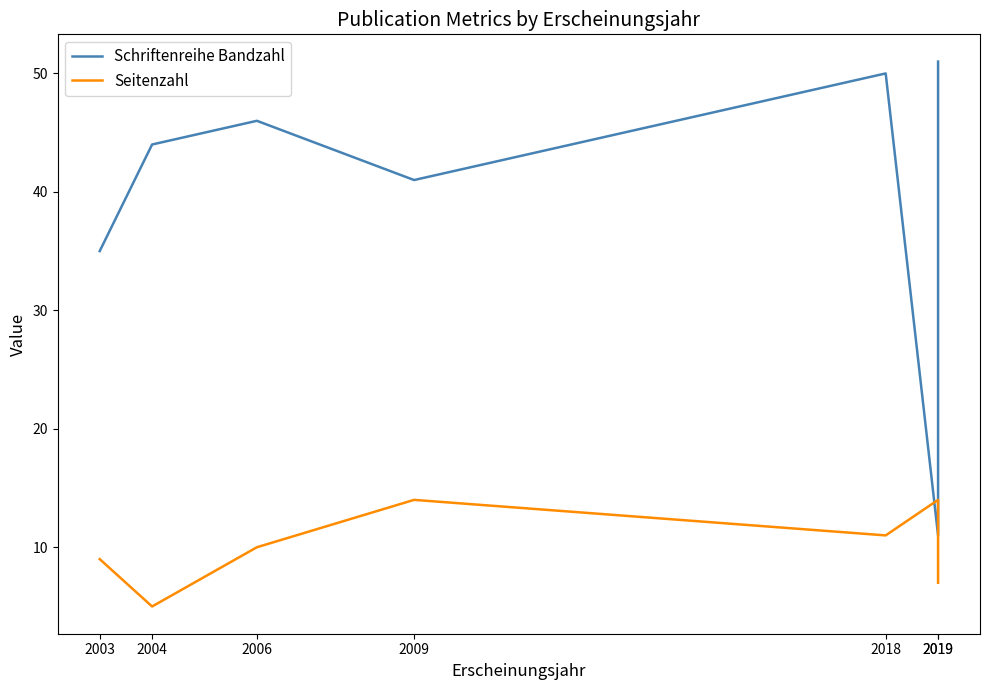

Where do Seitenzahl and Schriftenreihe Bandzahl first cross each other?

2018 and 2019